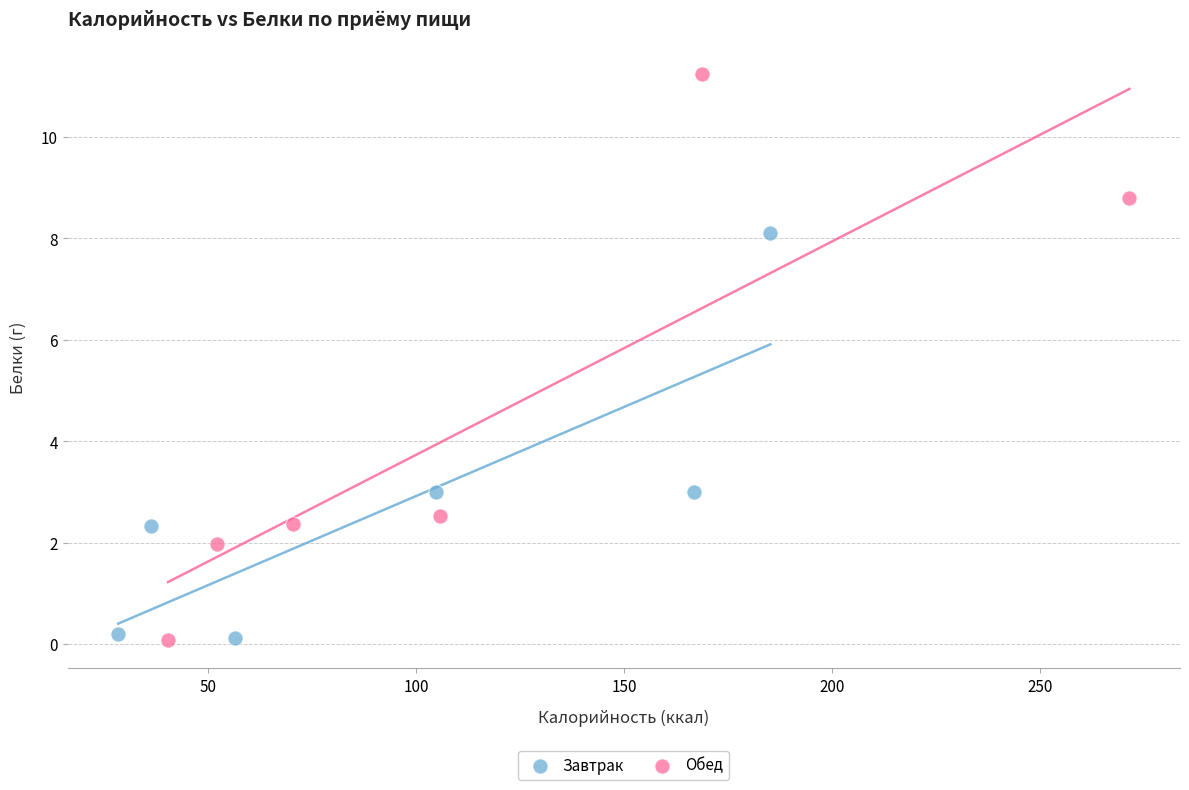

What are all the series names shown in the legend?

Завтрак, Обед